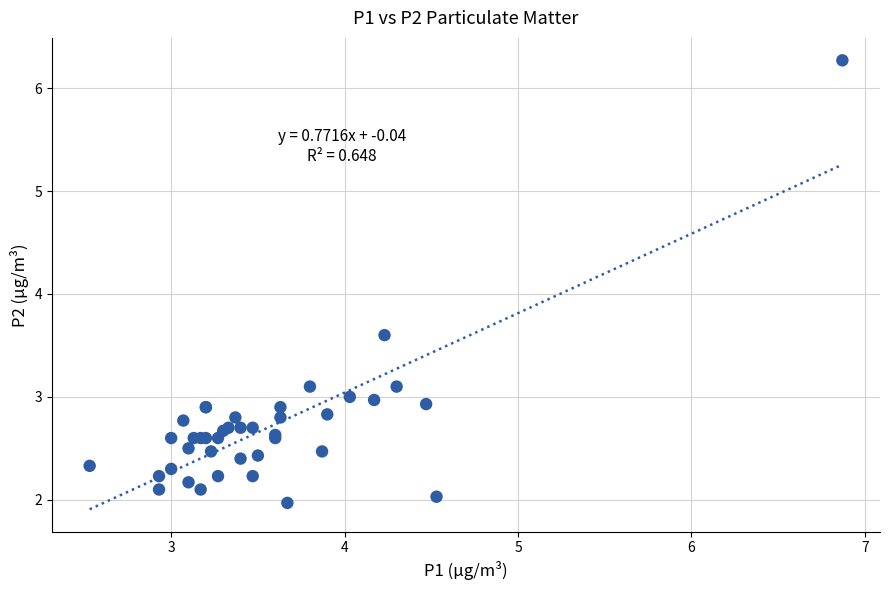

What Y value in the scatter plot is closest to 4?

3.6